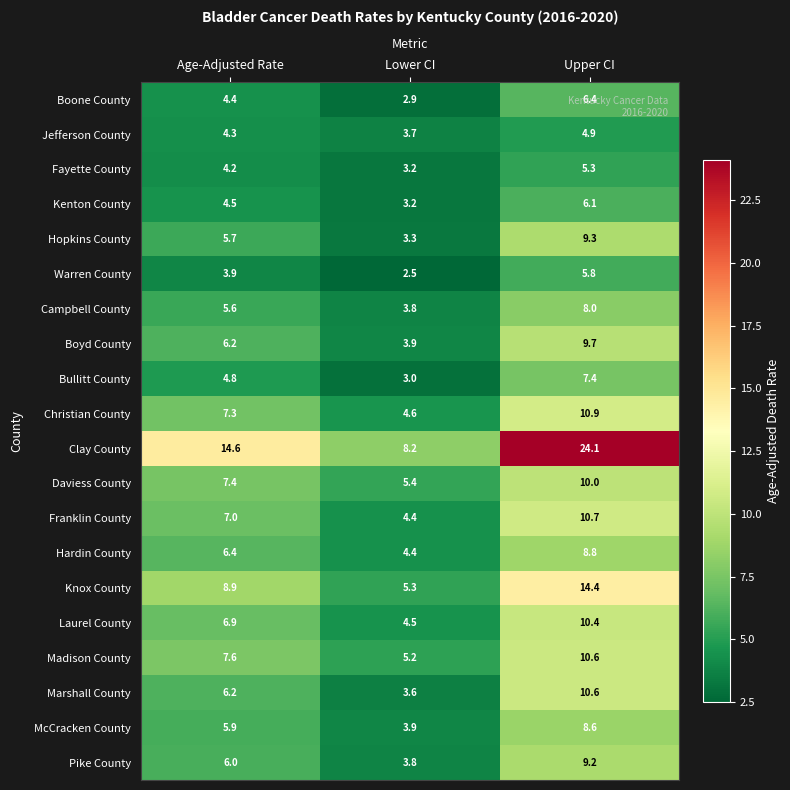

Which series has the widest spread of values?

Clay County